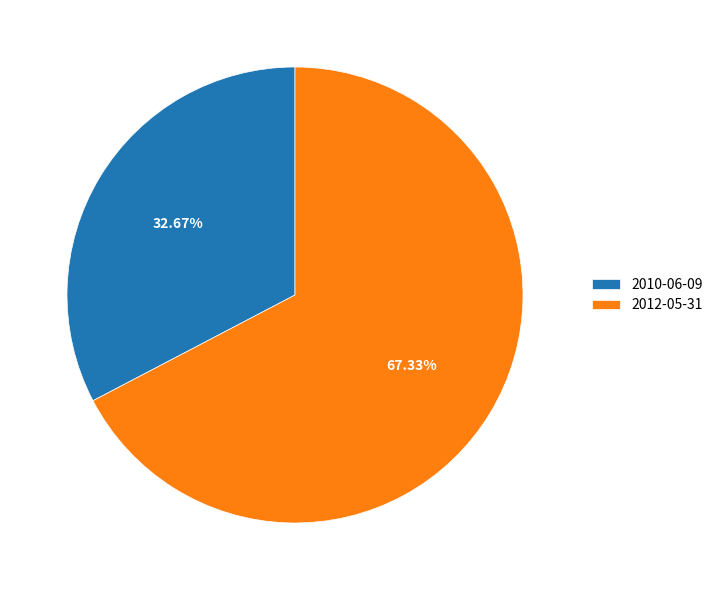

Does 2012-05-31 represent more than half of the total?

Yes